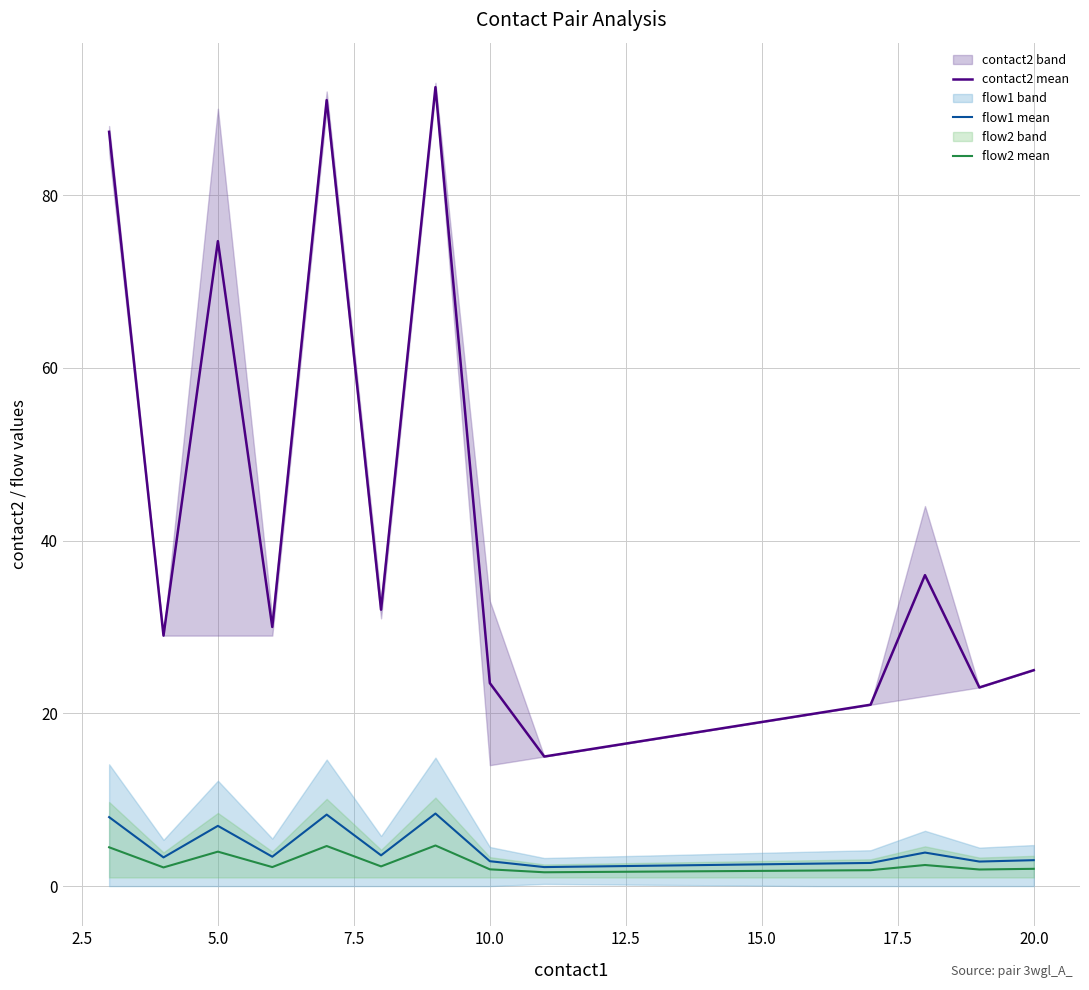

True or false: flow2 mean has more than 0 points higher than both neighbors.

True